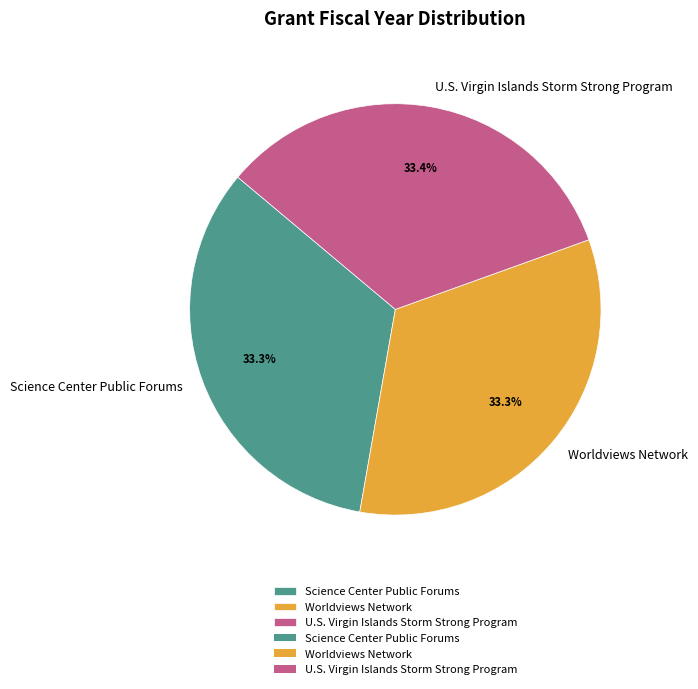

The U.S. Virgin Islands Storm Strong Program slice represents 33% of the pie. True or false?

True